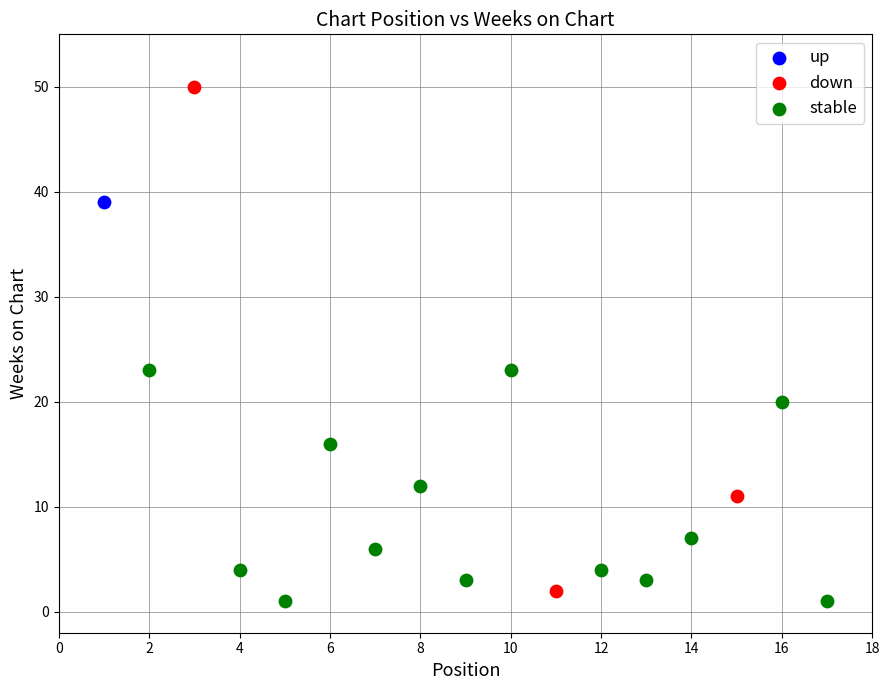

What are all the series names shown in the legend?

up, down, stable